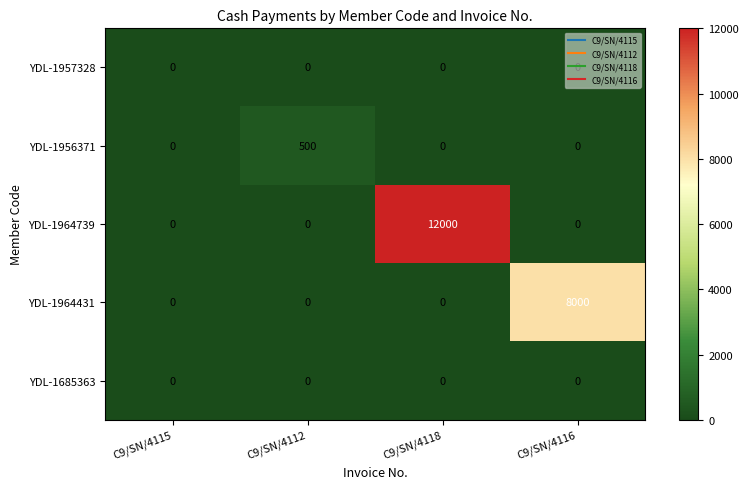

Which category has the highest value across all series?

C9/SN/4118